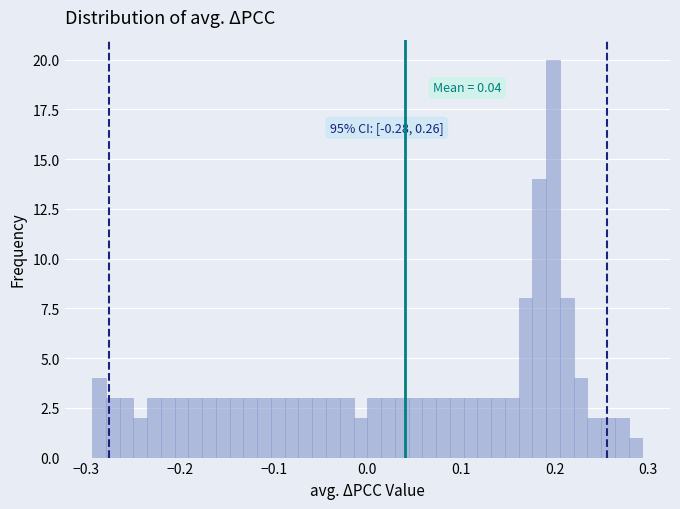

Around what value on the x-axis is the tallest bar? Give the approximate position of its centre, as read against the axis.

0.20